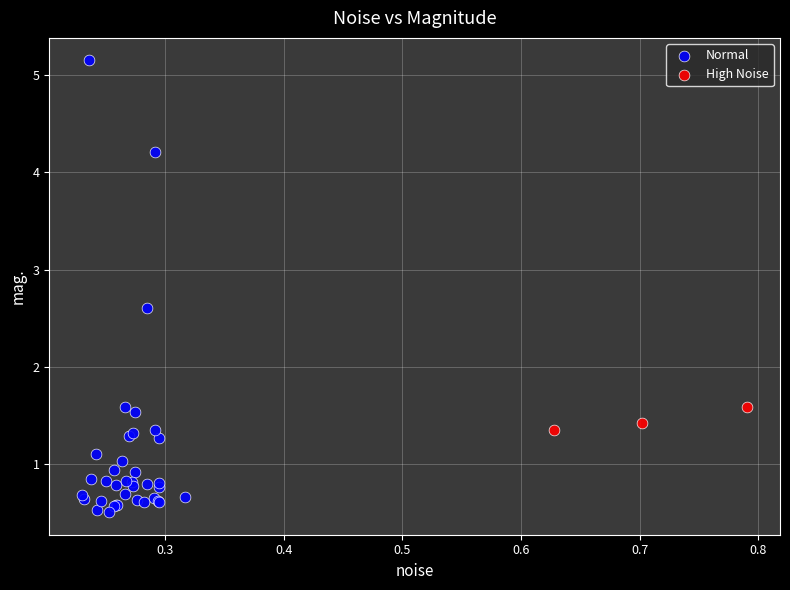

Which series has the widest spread of Y values?

Normal